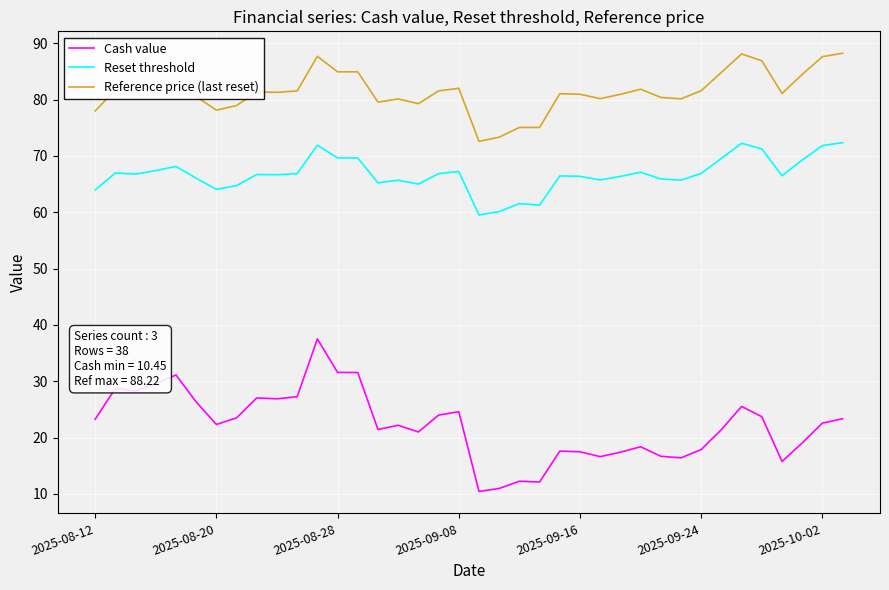

What is the greatest value displayed?

88.2